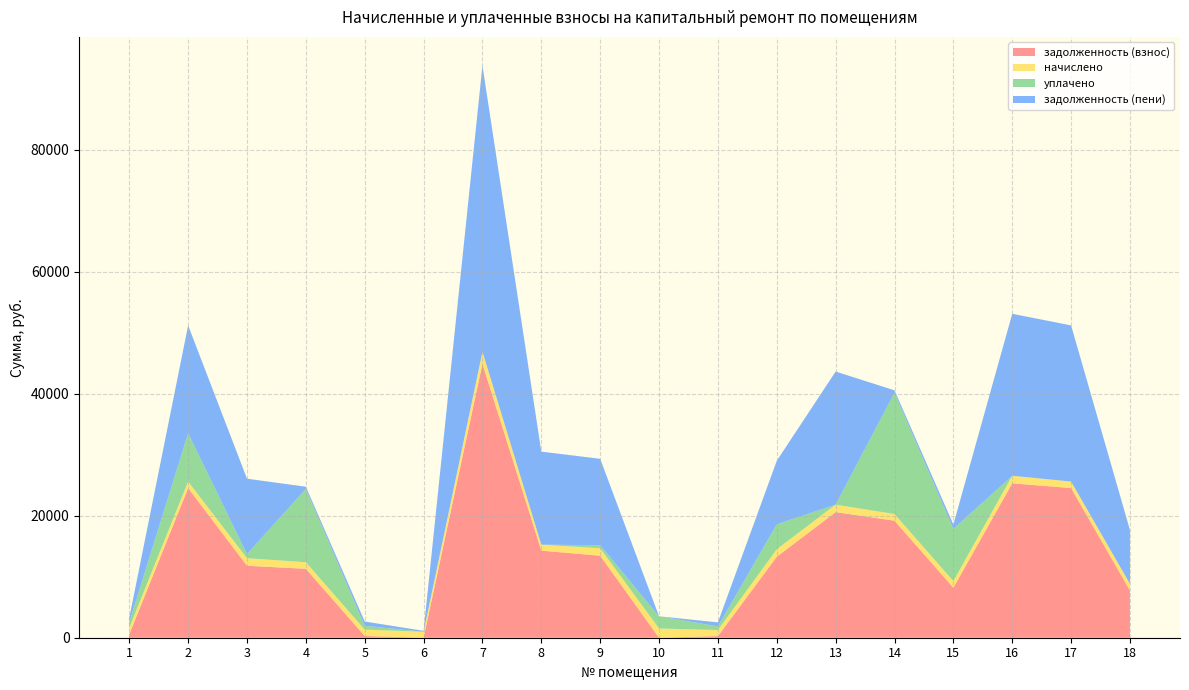

Reading left to right, extract all data points from this chart.

задолженность (взнос): 570.7	24535.0	11800.4	11301.4	283.4	0.0	44912.9	14284.5	13447.9	0.0	268.4	13275.5	20597.4	19191.4	8199.6	25322.2	24535.0	7750.2
начислено: 1053.6	1072.8	1238.4	1080.0	1046.4	974.4	2004.0	974.4	1221.6	1514.4	991.2	1231.2	1226.4	1092.0	1080.0	1238.4	1072.8	1077.6
уплачено: 921.9	7930.4	686.0	12021.4	633.0	0.0	0.0	0.0	500.0	2000.0	598.9	4100.0	0.0	19919.4	8559.6	0.0	0.0	0.0
задолженность (пени): 702.4	17677.3	12352.8	360.0	696.8	154.9	46916.9	15258.9	14169.5	0.0	660.8	10406.7	21823.8	364.0	720.0	26560.6	25607.8	8827.8